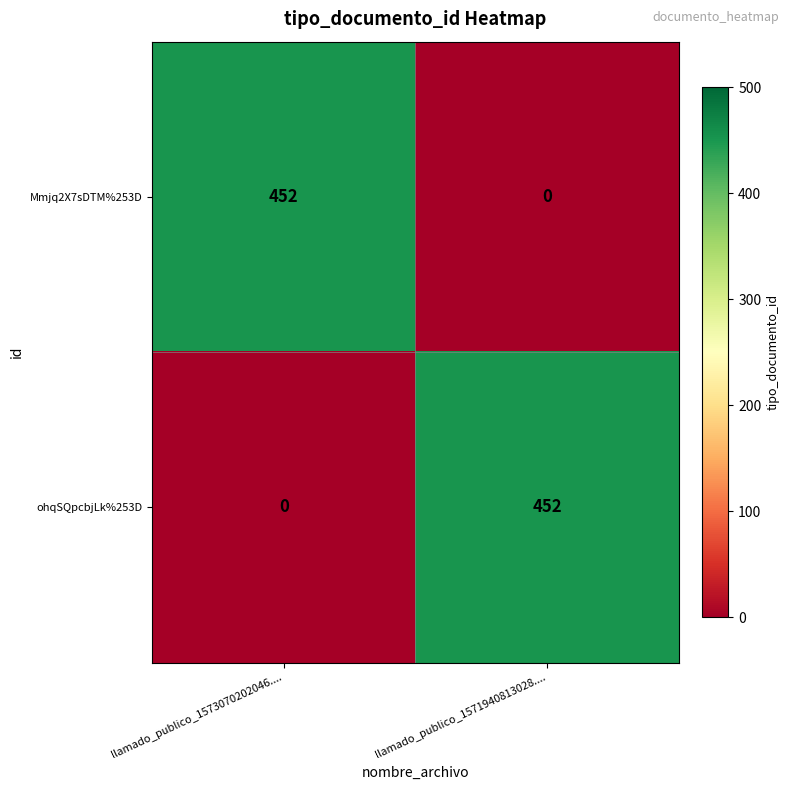

What is the maximum value for Mmjq2X7sDTM%253D?

452